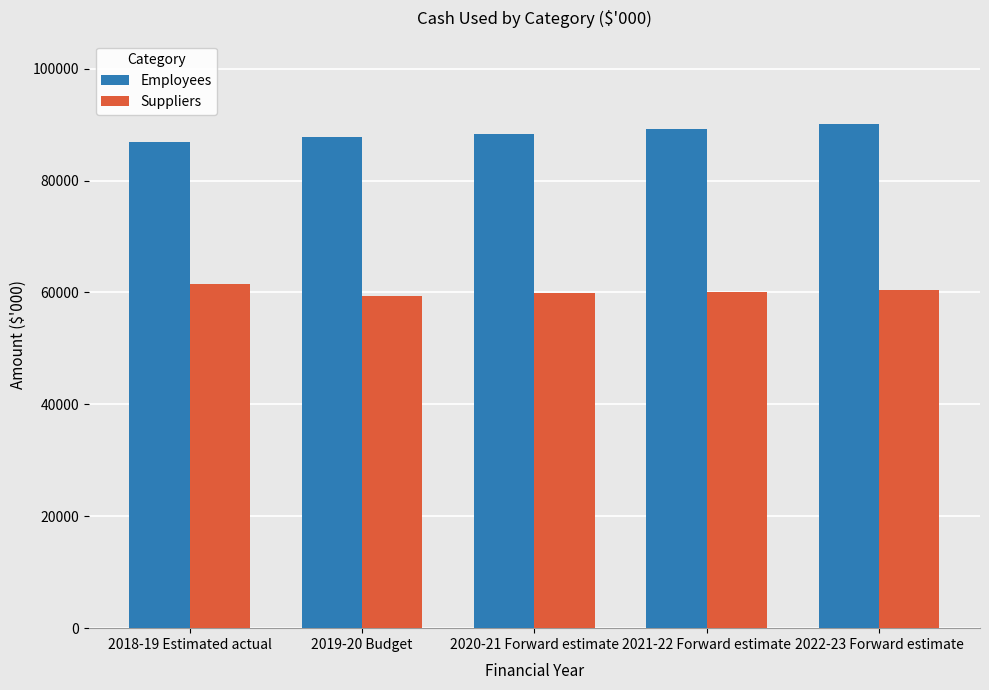

Rank the series by their maximum value, from highest to lowest.

Employees, Suppliers